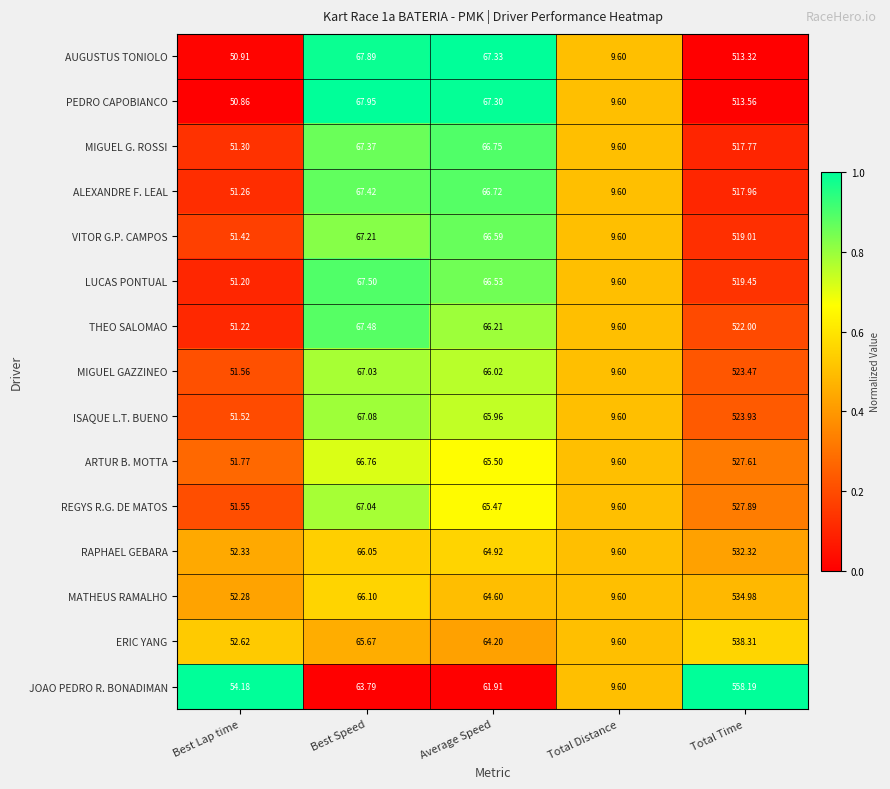

At which category is the sum across all series the highest?

Total Time